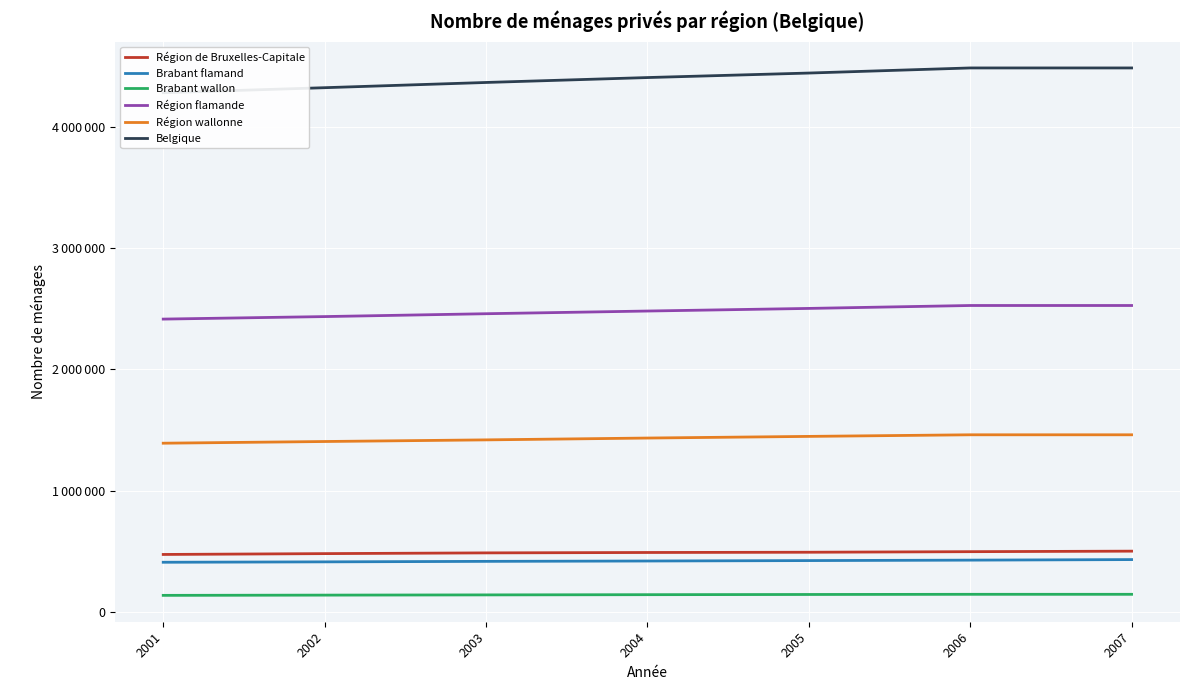

Reading left to right, extract all data points from this chart.

Région de Bruxelles-Capitale: 474622	481502	487569	490810	492876	497576	501824
Brabant flamand: 410259	413544	417669	420624	424132	427819	432297
Brabant wallon: 137271	139267	141081	142888	144499	145930	145930
Région flamande: 2415631	2436362	2459920	2482107	2503644	2527760	2527760
Région wallonne: 1392108	1406057	1419550	1434649	1448231	1461484	1461484
Belgique: 4282361	4323921	4367039	4407566	4444751	4486820	4486820